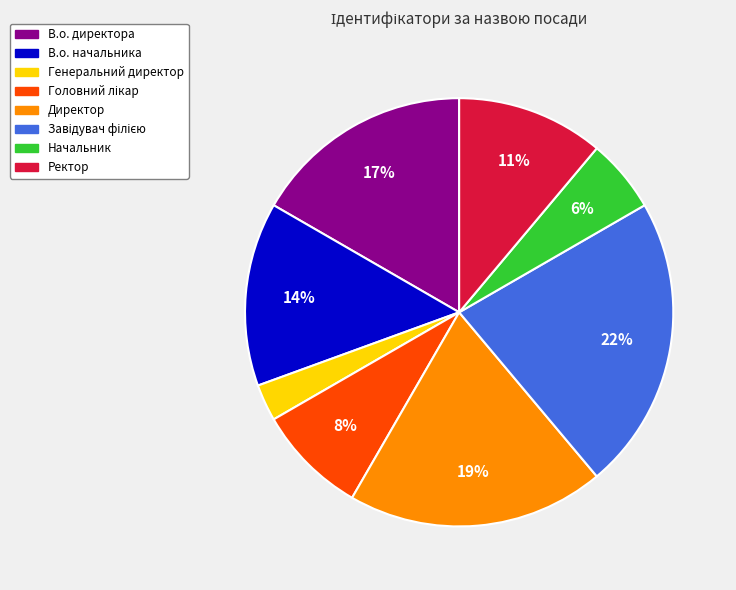

Is В.о. директора the majority of the pie?

No